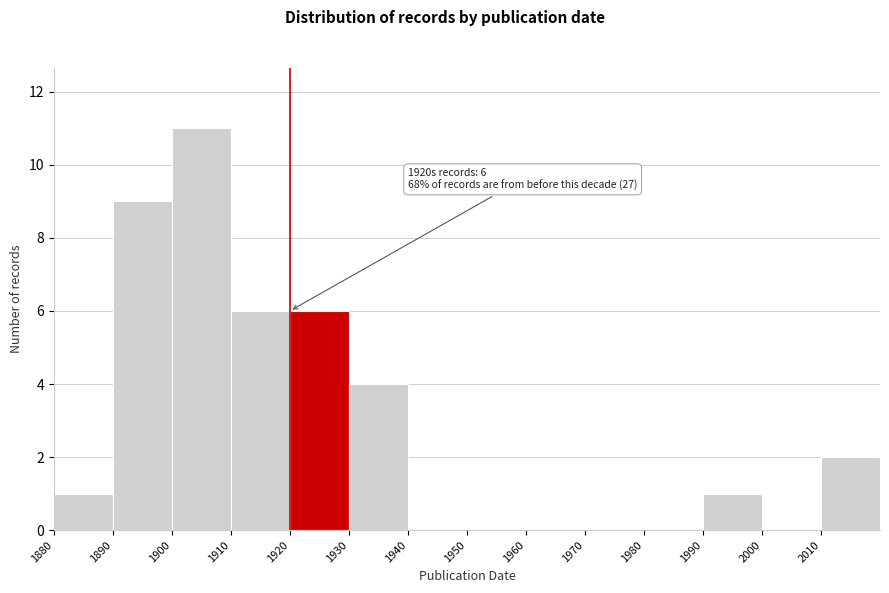

Over which range of the x-axis is the bar tallest?

1900 to 1910